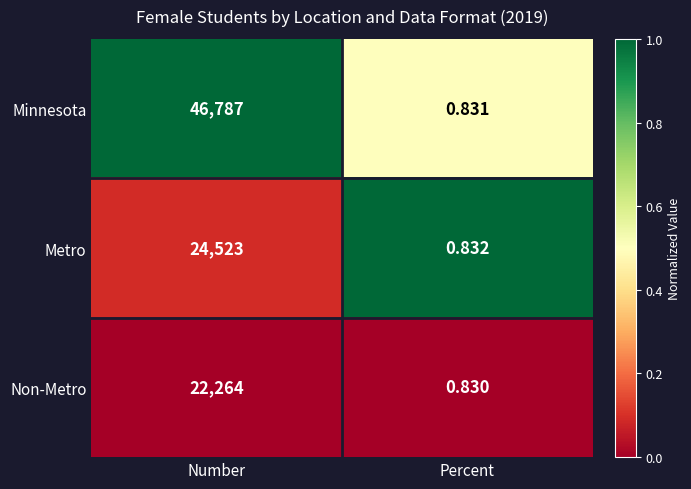

Rank the categories by Minnesota value from lowest to highest.

Percent, Number